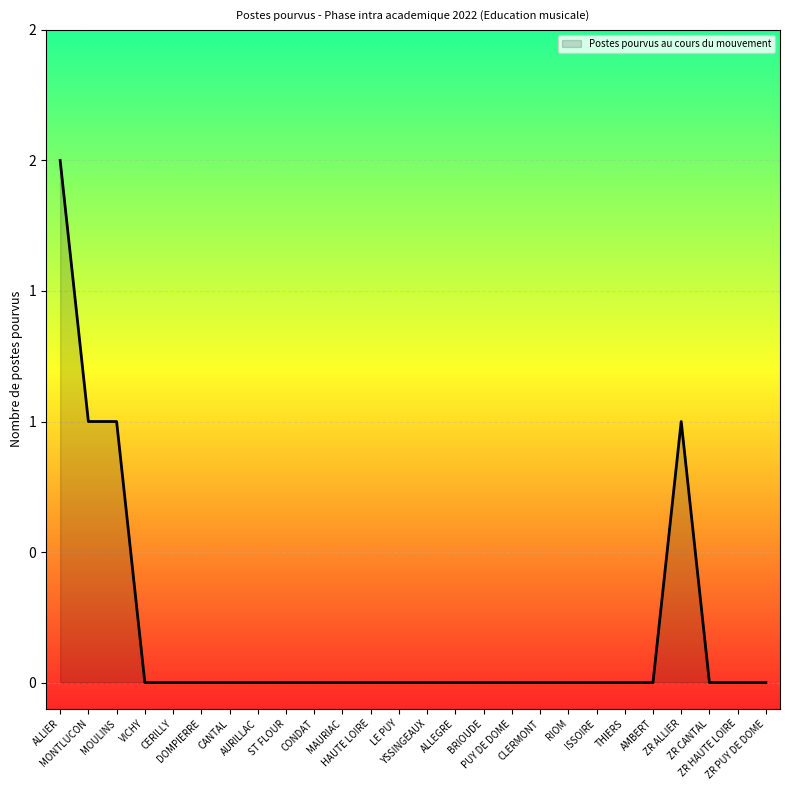

Does the chart display data point markers on the line(s)?

No